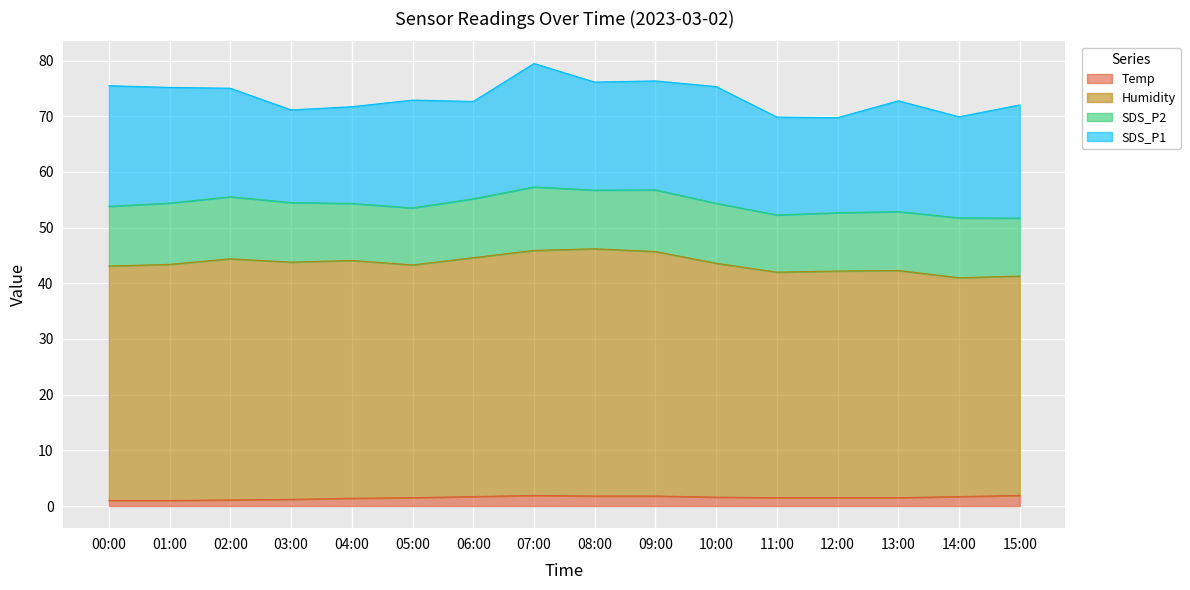

At which category does Temp reach its first local peak?

07:00